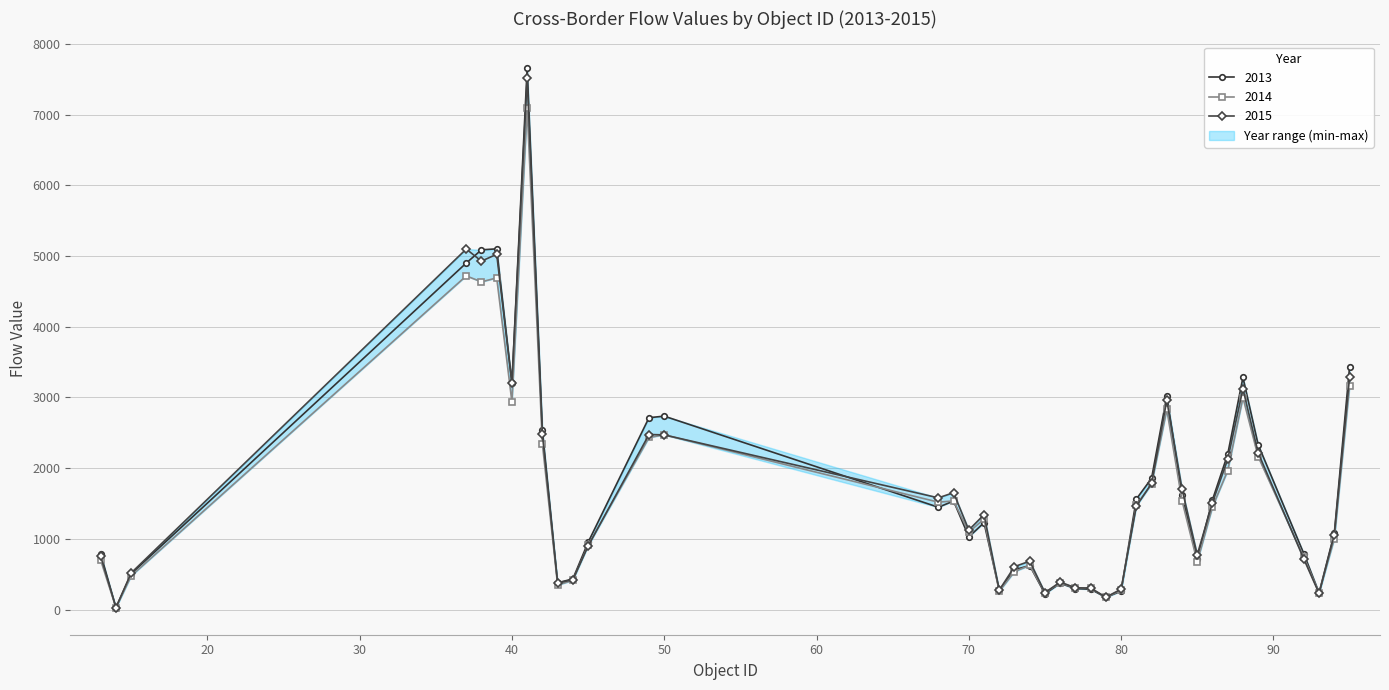

True or false: 2013 has more than 1 points higher than both neighbors.

True